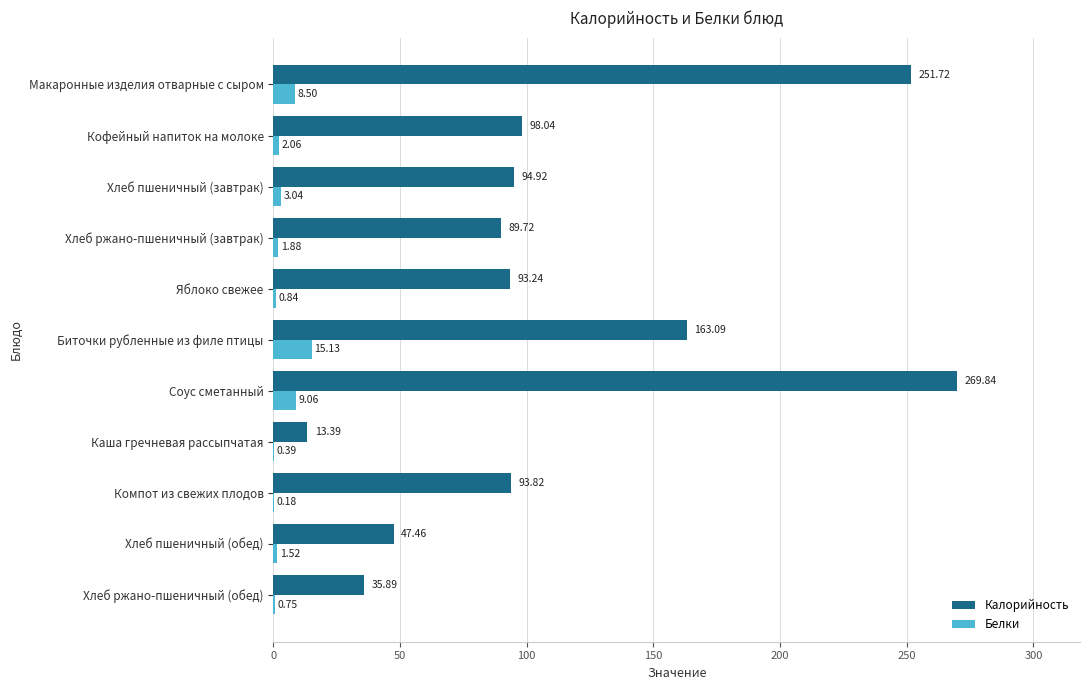

Where is Калорийность nearest to the value 141?

Биточки рубленные из филе птицы